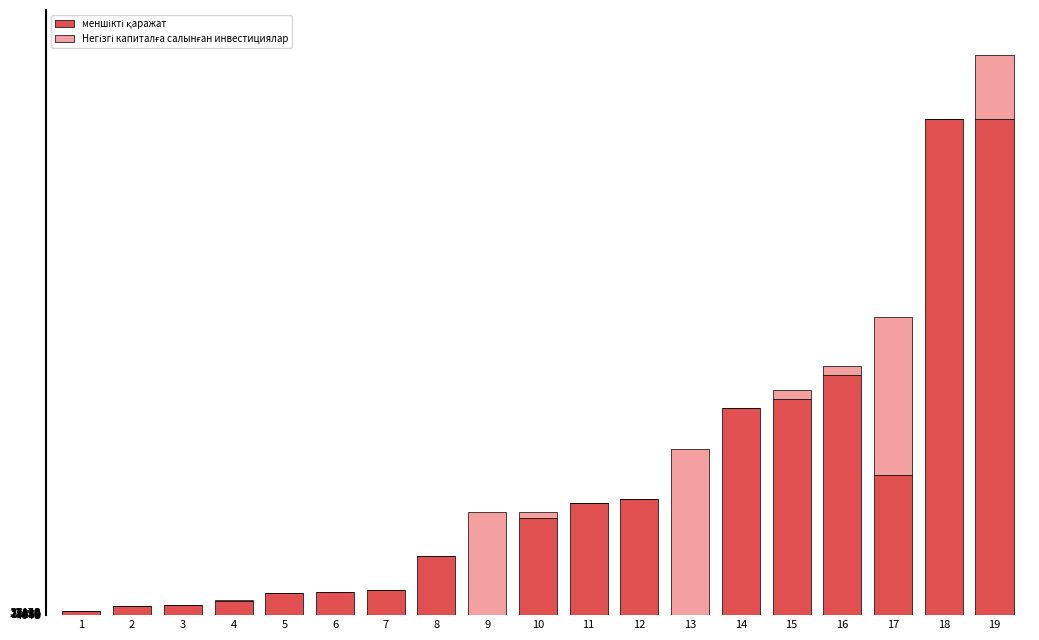

At which category is the sum across all series the highest?

19